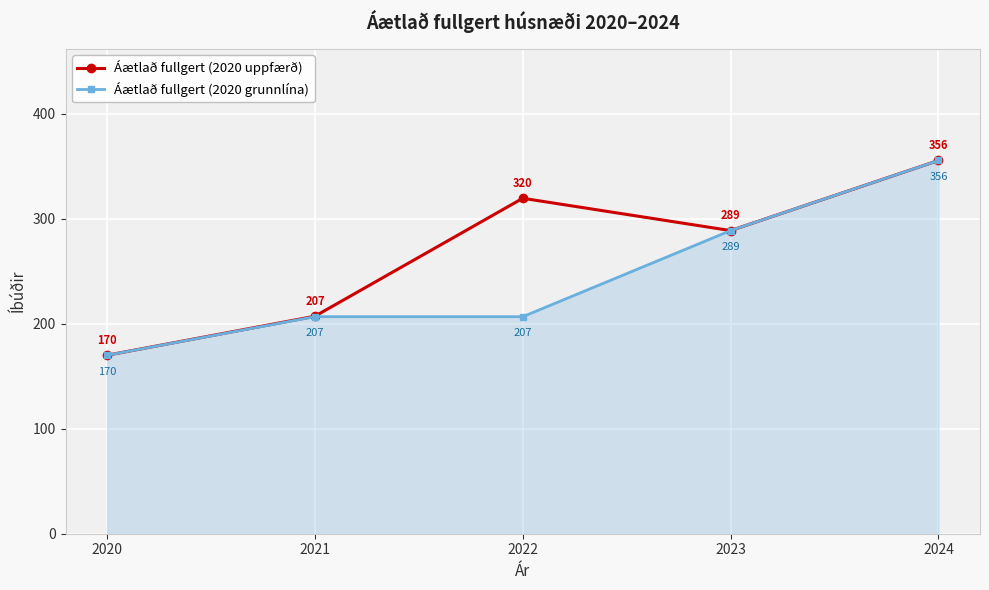

True or false: Áætlað fullgert (2020 grunnlína) has a value of 105.0 at 2020.

False